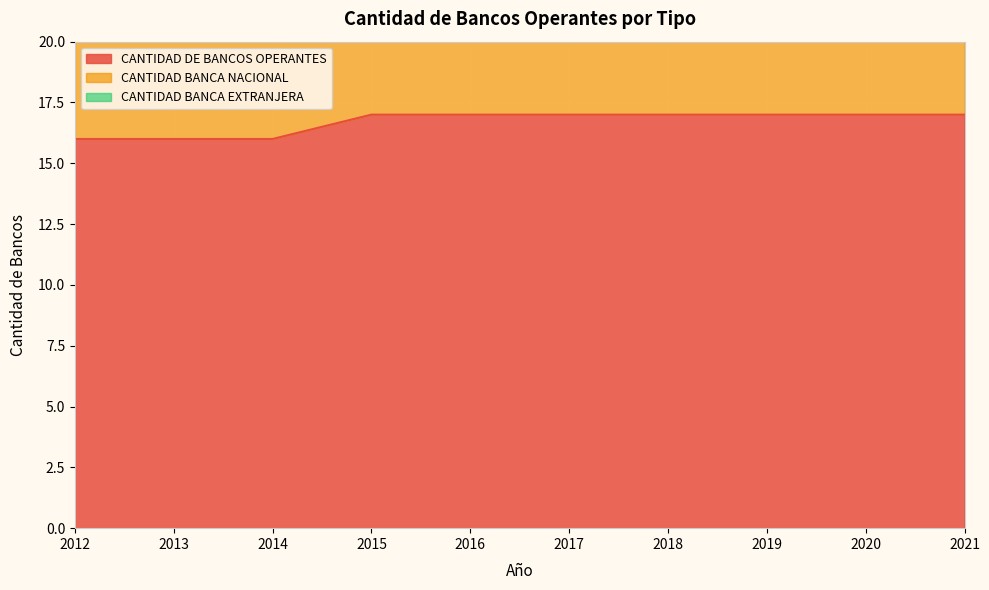

True or false: CANTIDAD DE BANCOS OPERANTES has more than 2 interior local peaks.

False